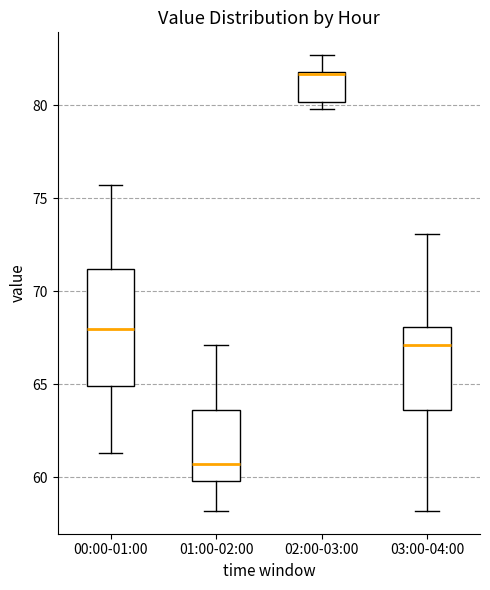

Which box is the tallest, from its lower edge to its upper edge?

00:00-01:00